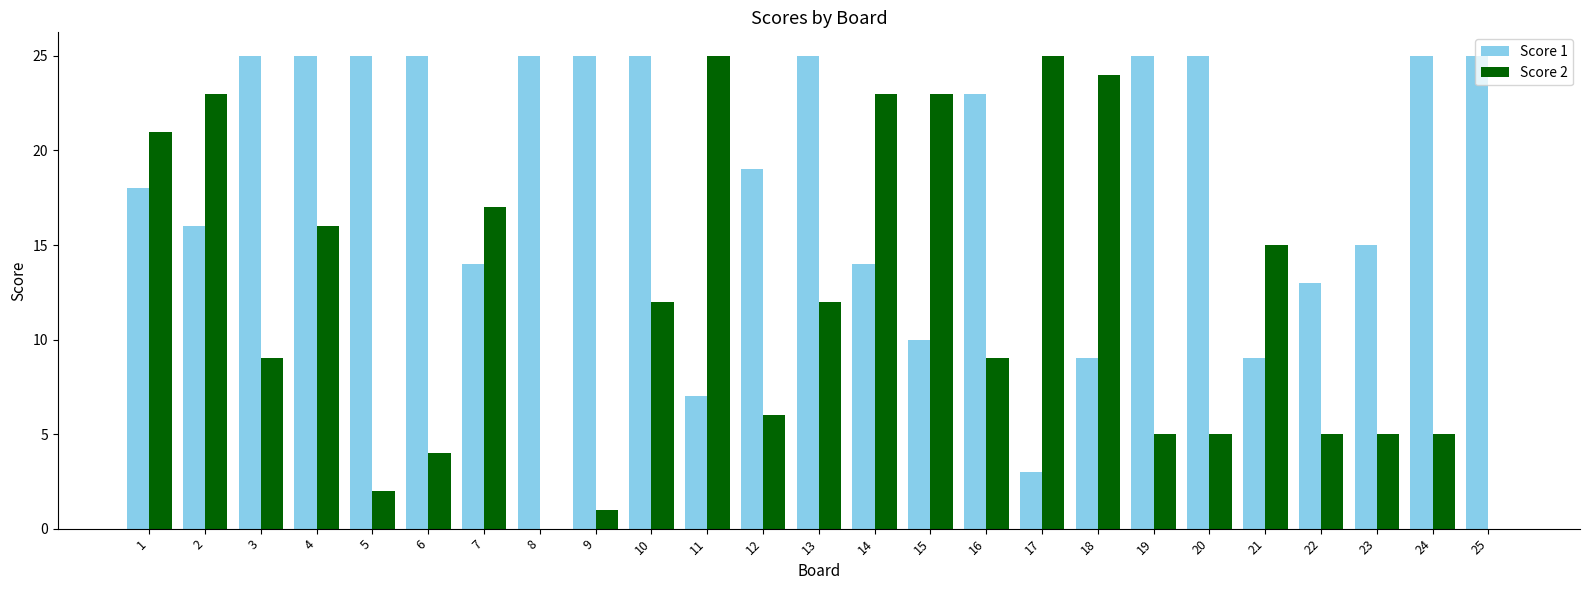

What is the total value across all series at 24?

30